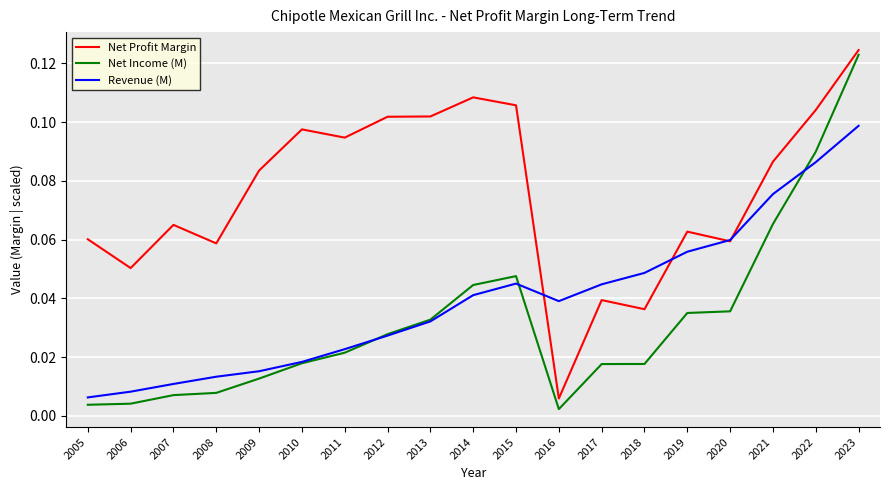

Between 2006 and 2012, which series saw the biggest shift?

Net Profit Margin